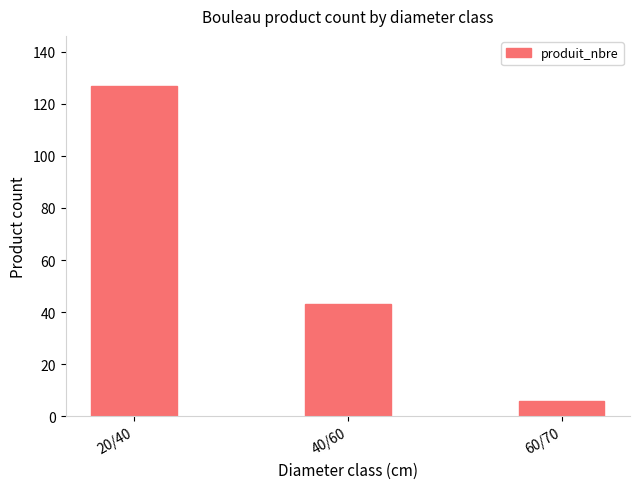

What is the ratio of the value at 40/60 to the value at 60/70?

7.2